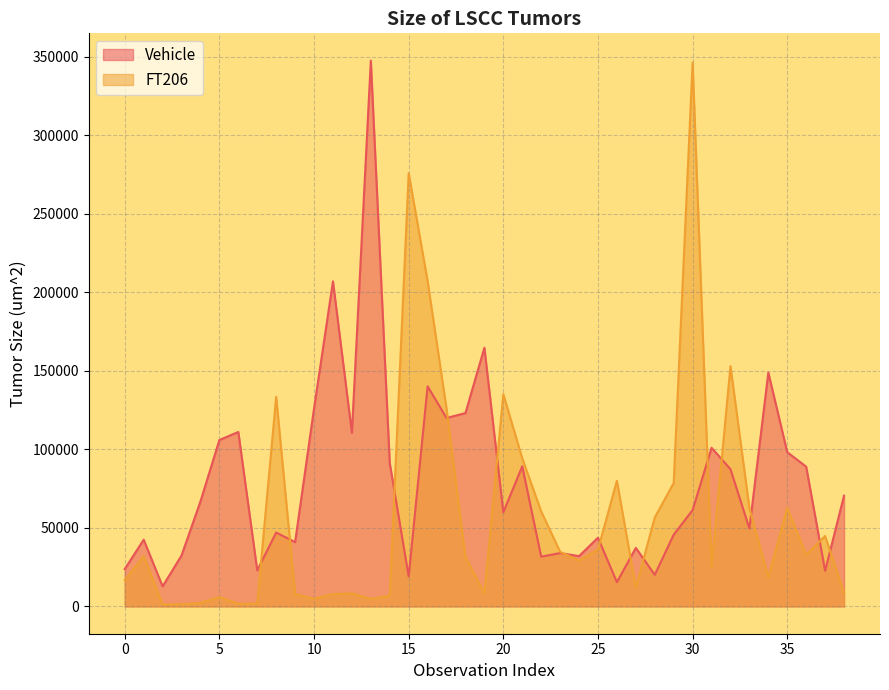

Count the number of categories in the chart.

39